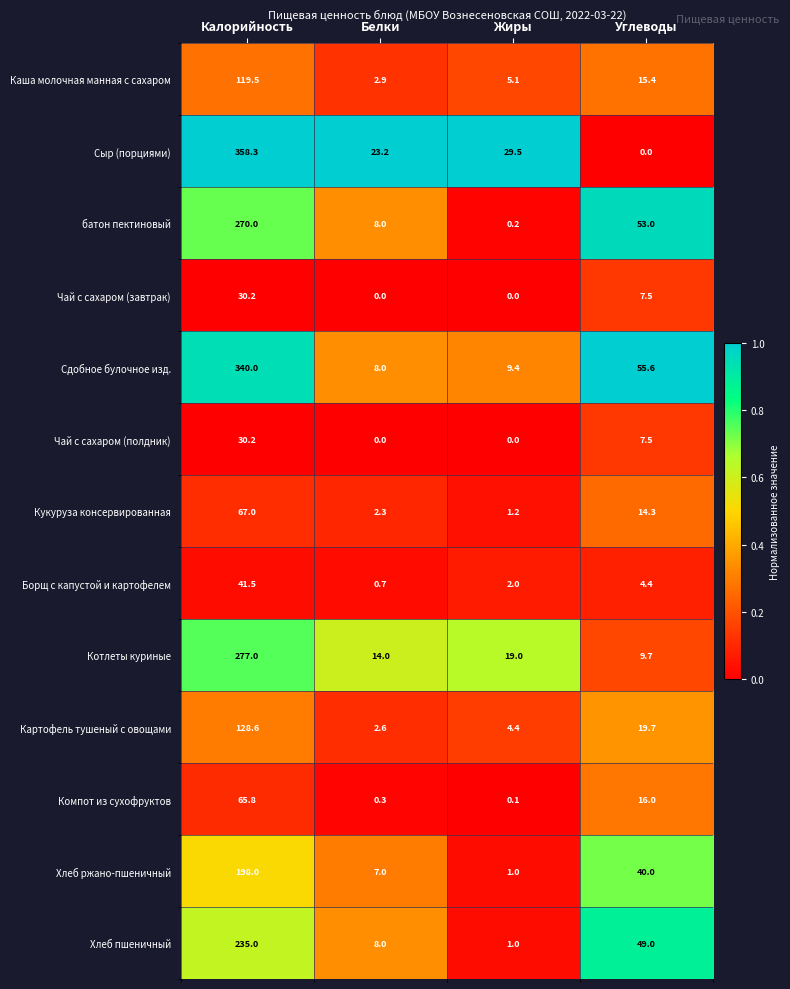

What is the greatest value displayed?

358.3